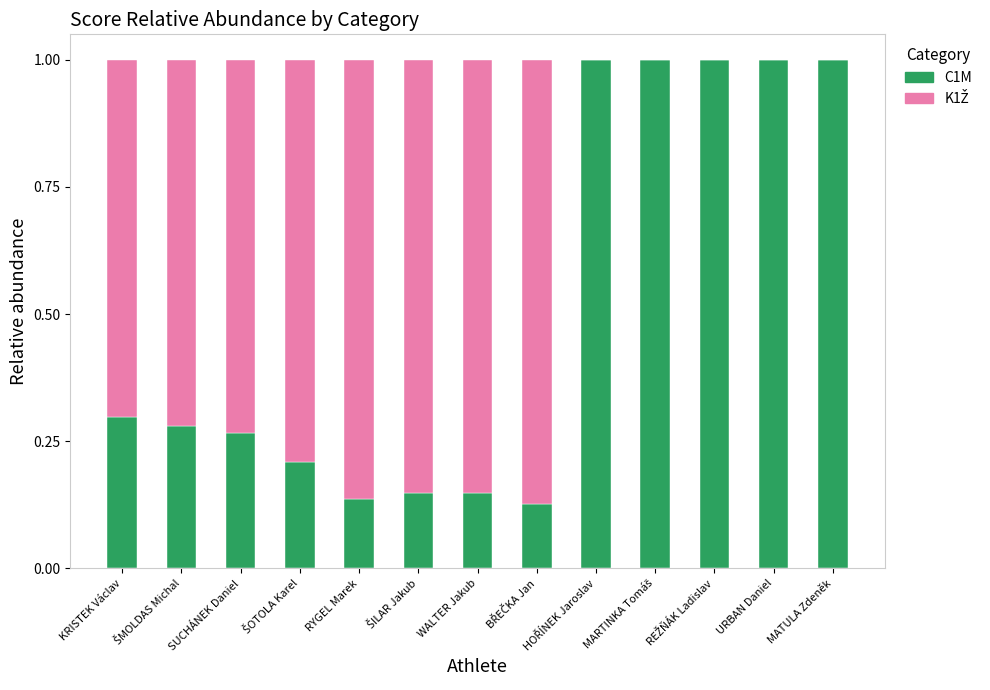

Between WALTER Jakub and REŽŇÁK Ladislav, which is larger?

REŽŇÁK Ladislav